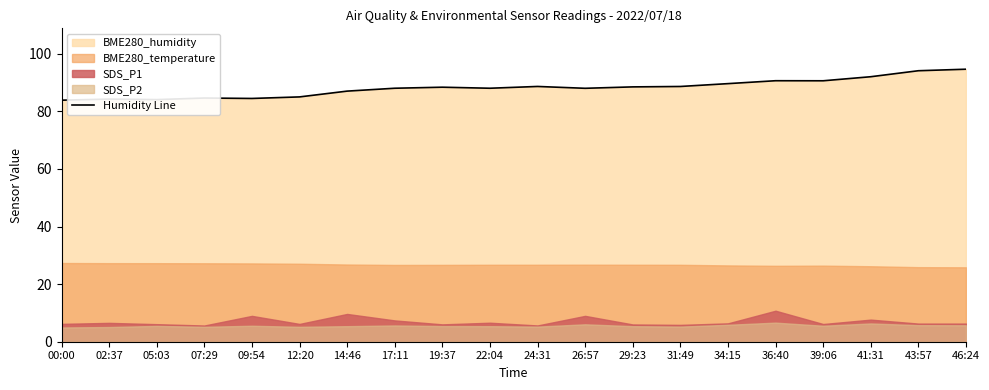

Where does the data first go above 88?

17:11